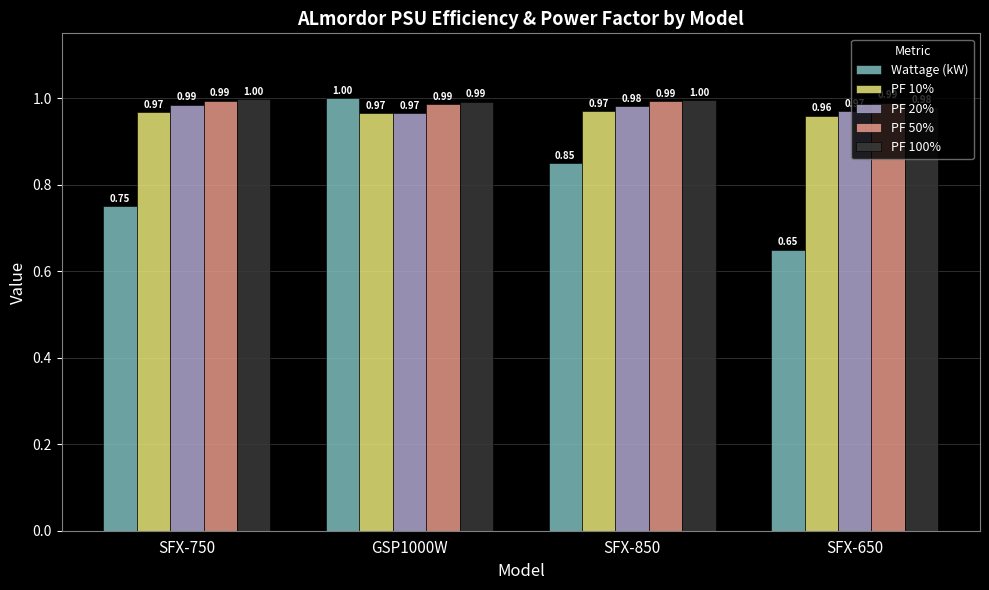

List the labels in order of Wattage (kW) value, largest first.

GSP1000W, SFX-850, SFX-750, SFX-650